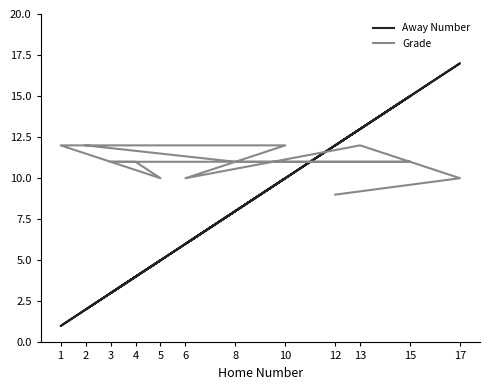

What are all the series names shown in the legend?

Away Number, Grade